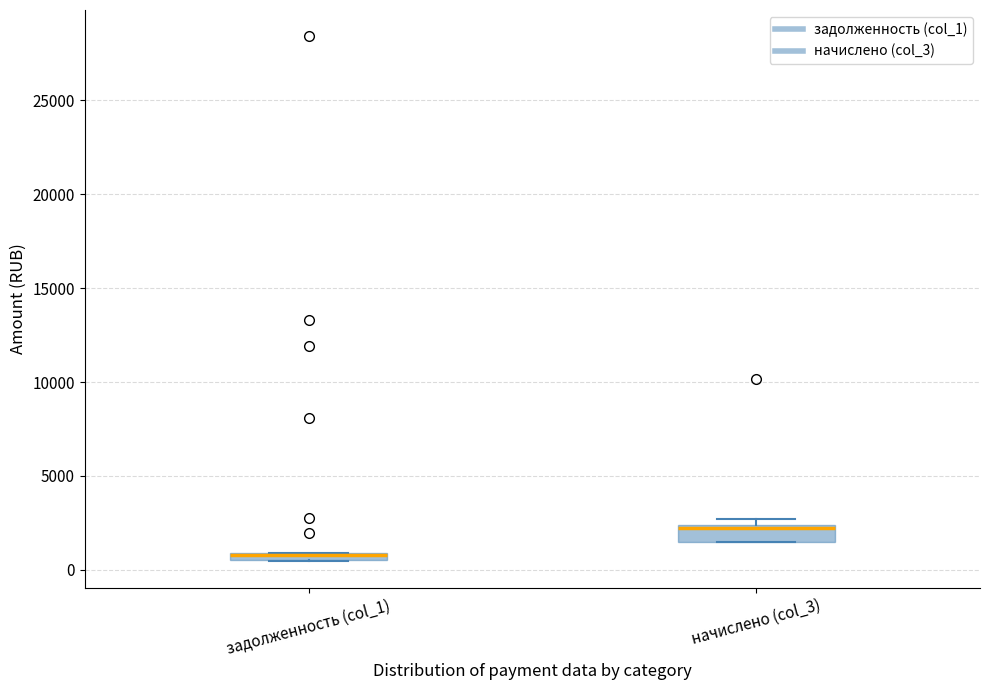

Where is the upper edge of the box for начислено (col_3) on the y-axis? The values are not printed on the chart, so give them approximately, as read against the axis.

2500